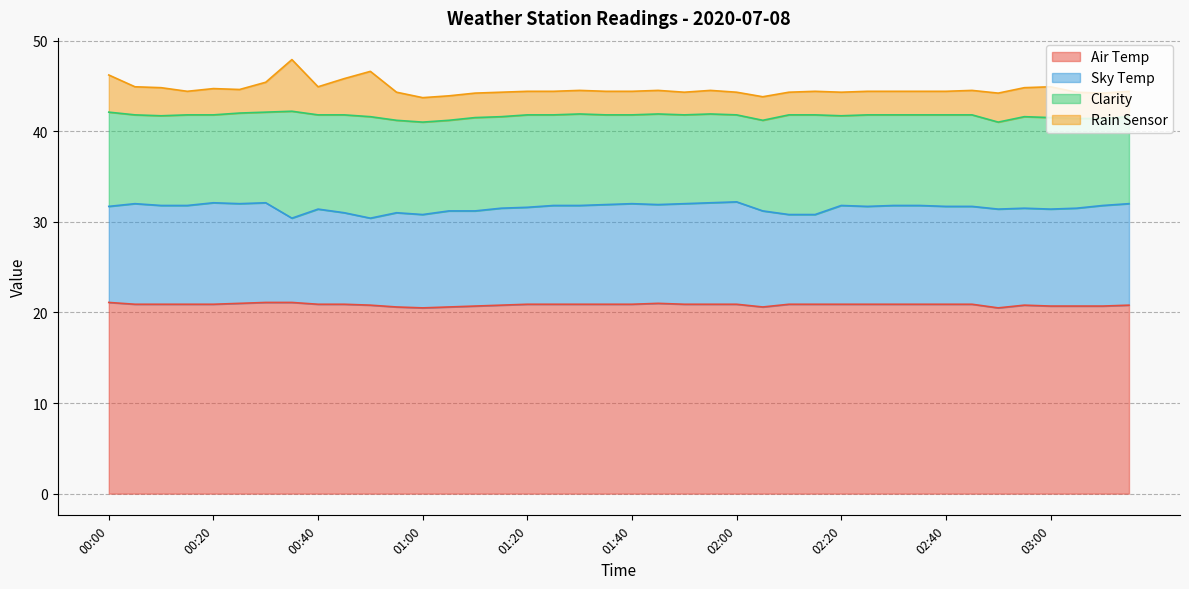

True or false: Sky Temp and Rain Sensor cross at least once.

False